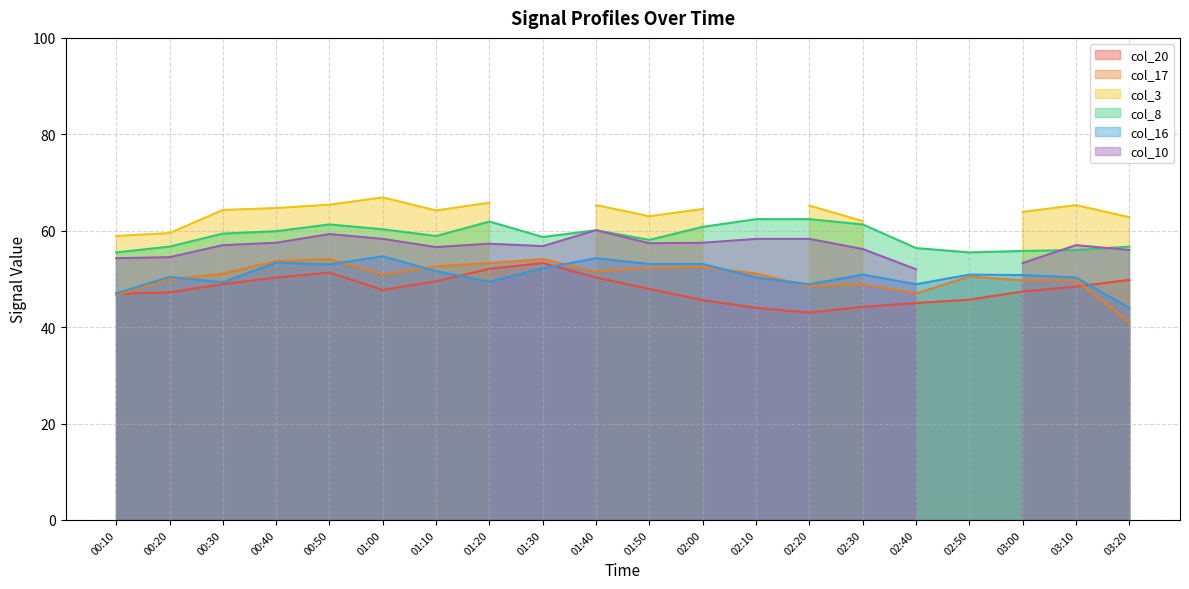

True or false: col_17 and col_8 cross at least once.

False